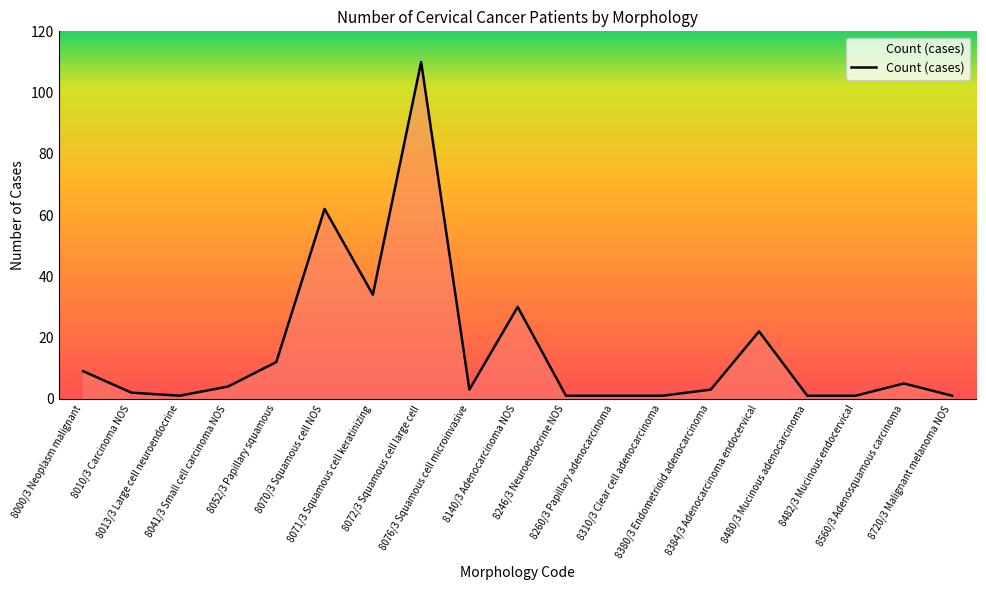

What is the maximum value shown in the chart?

110